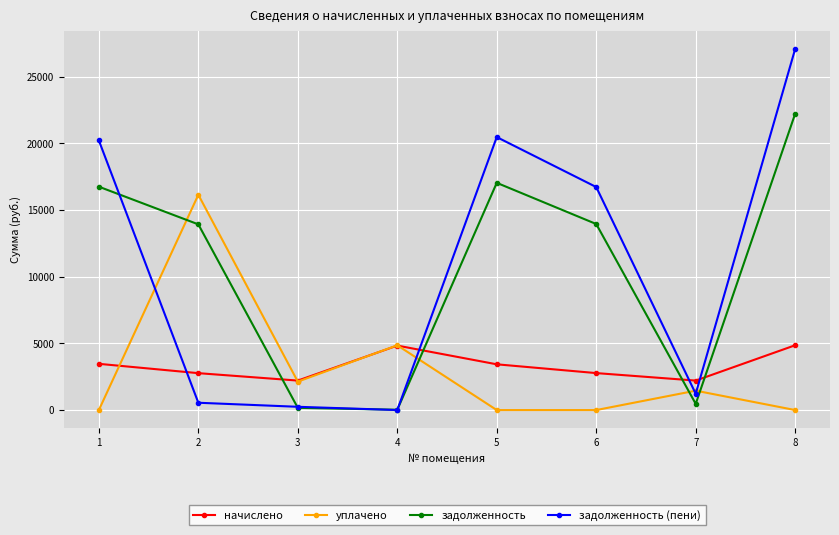

At which label does задолженность first exceed 13944?

1